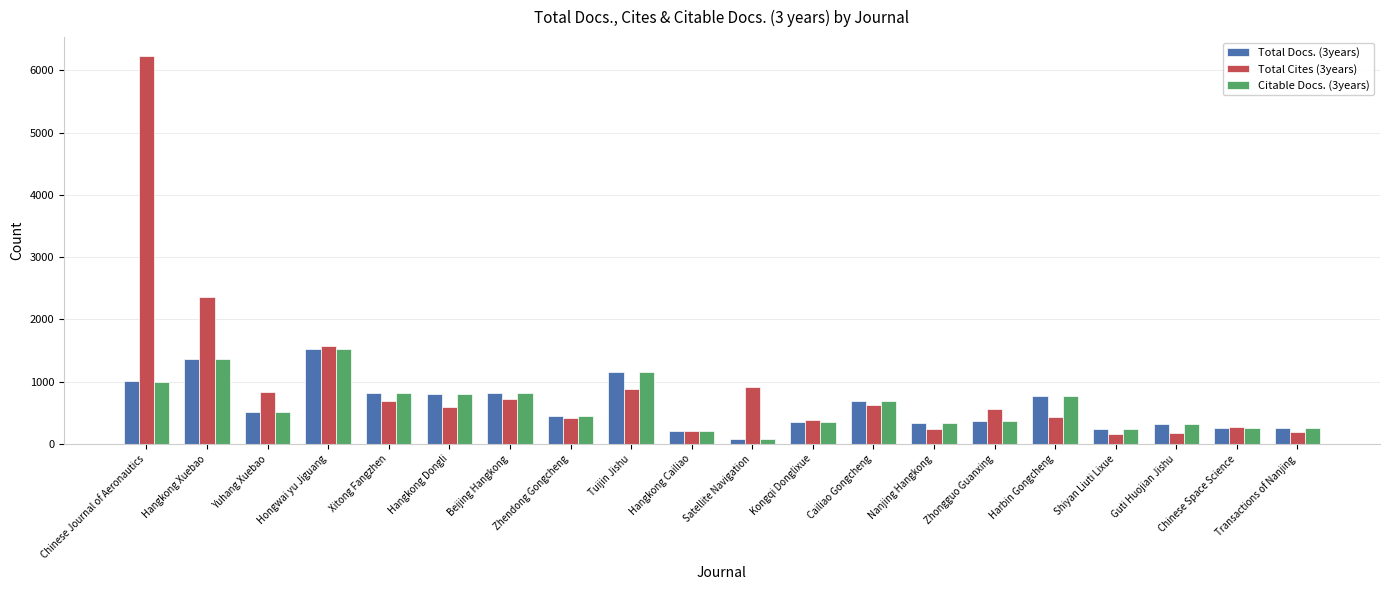

Does the chart contain stacked bars?

No